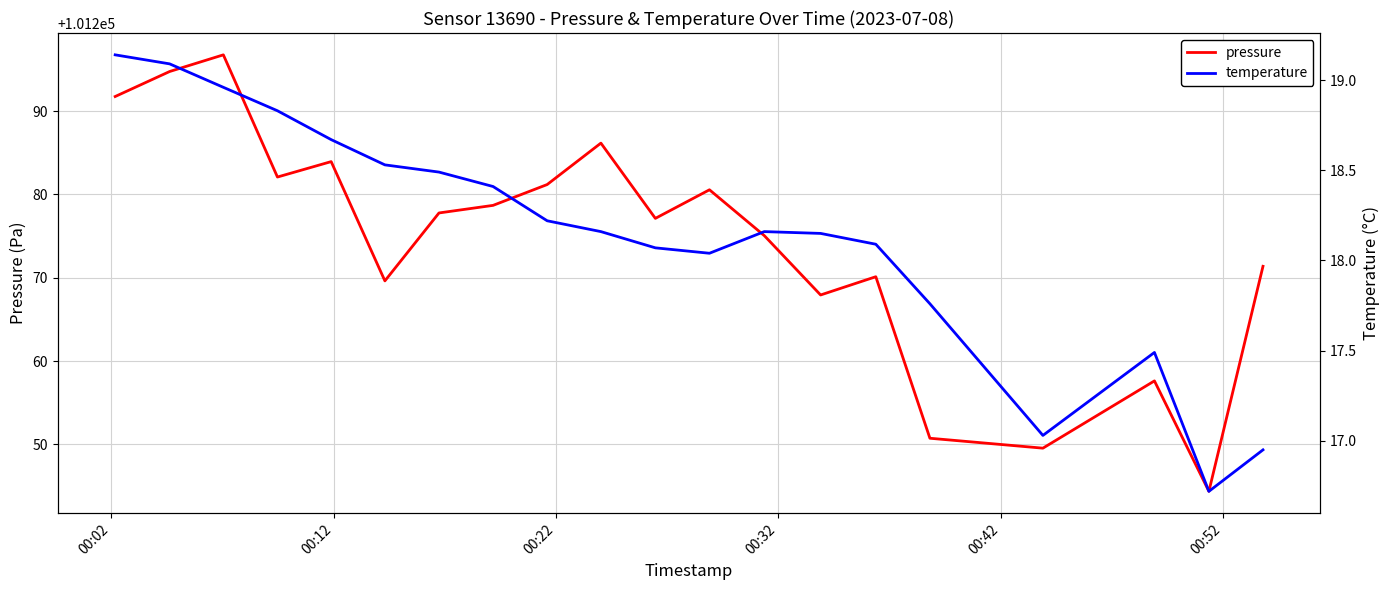

What is the maximum value for pressure?

101296.8